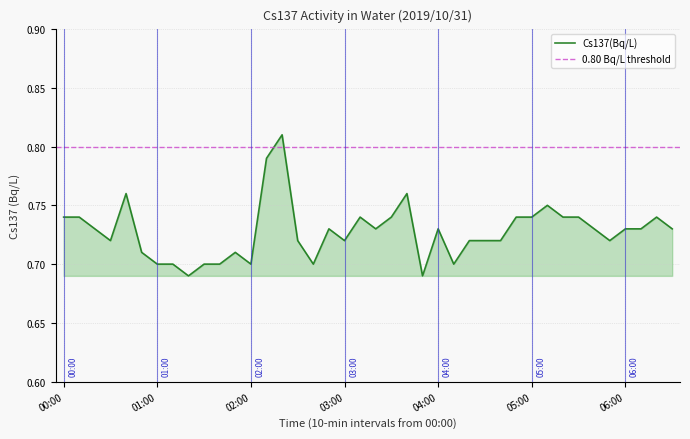

Reading left to right, extract all data points from this chart.

0.7	0.7	0.7	0.7	0.8	0.7	0.7	0.7	0.7	0.7	0.7	0.7	0.7	0.8	0.8	0.7	0.7	0.7	0.7	0.7	0.7	0.7	0.8	0.7	0.7	0.7	0.7	0.7	0.7	0.7	0.7	0.8	0.7	0.7	0.7	0.7	0.7	0.7	0.7	0.7